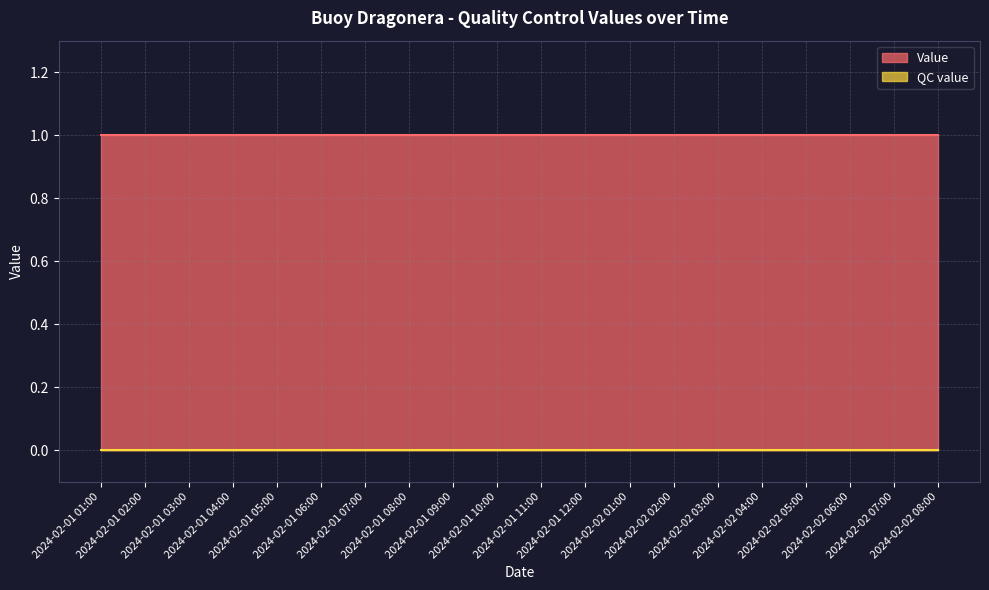

True or false: QC value has a value of 0 at 2024-02-01 02:00.

True